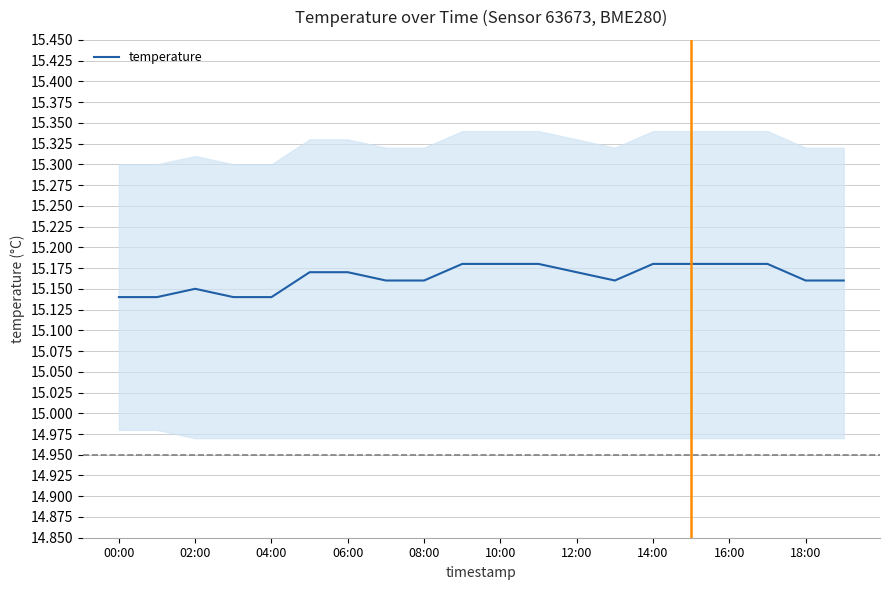

What is the sum of all values?

303.3